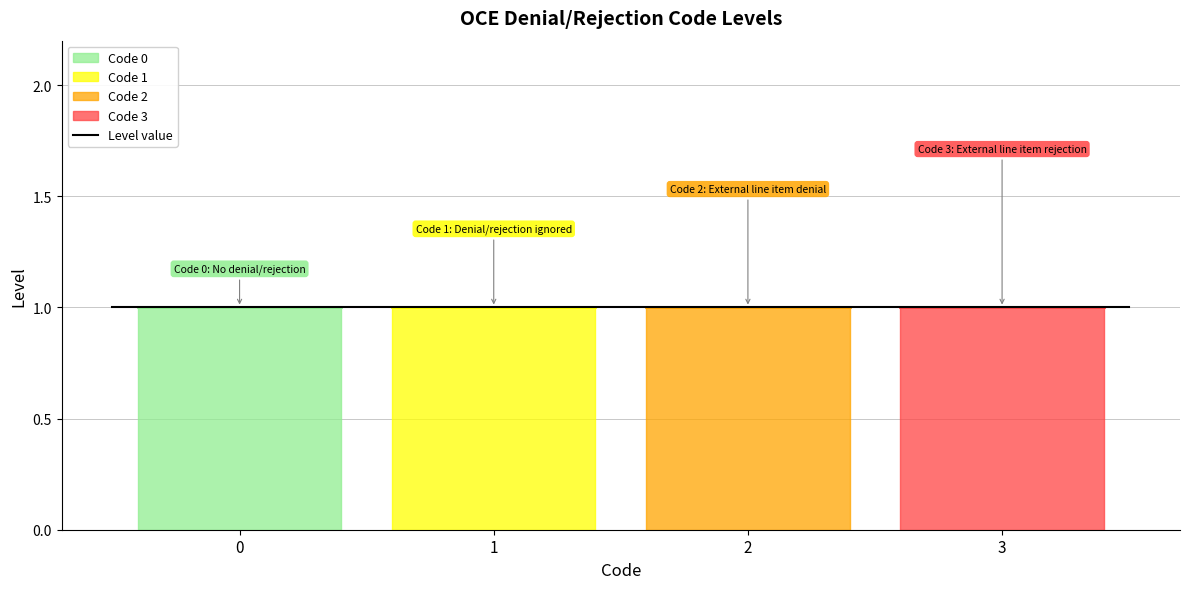

Which category has the highest value across all series?

3